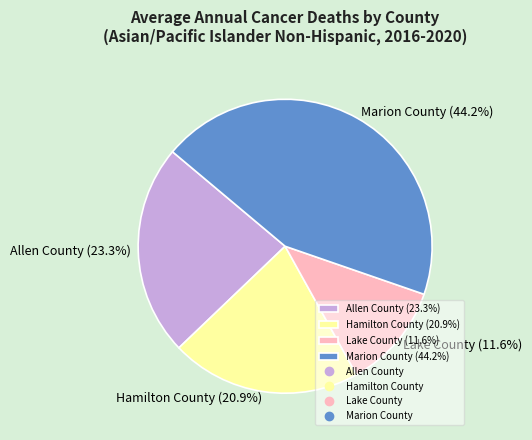

The Marion County slice represents 44% of the pie. True or false?

True